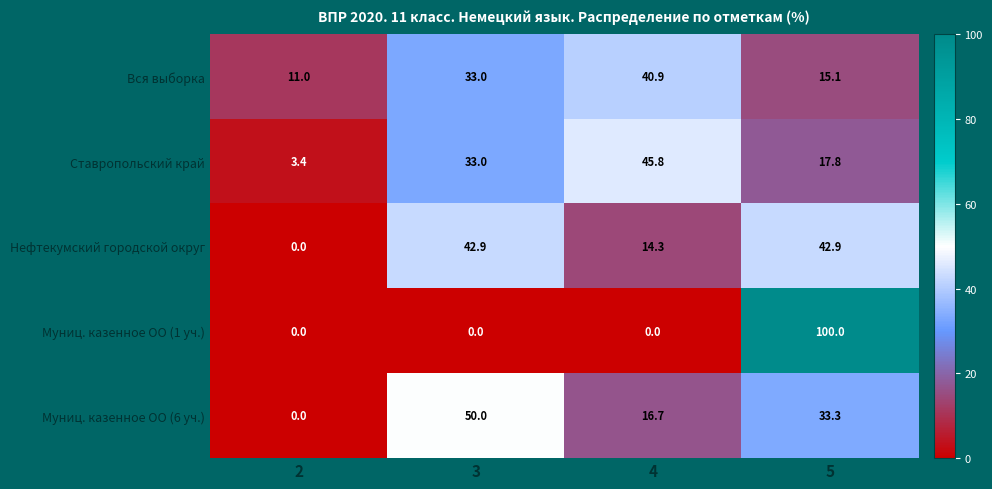

What is the difference between the highest and lowest values at 4?

45.8